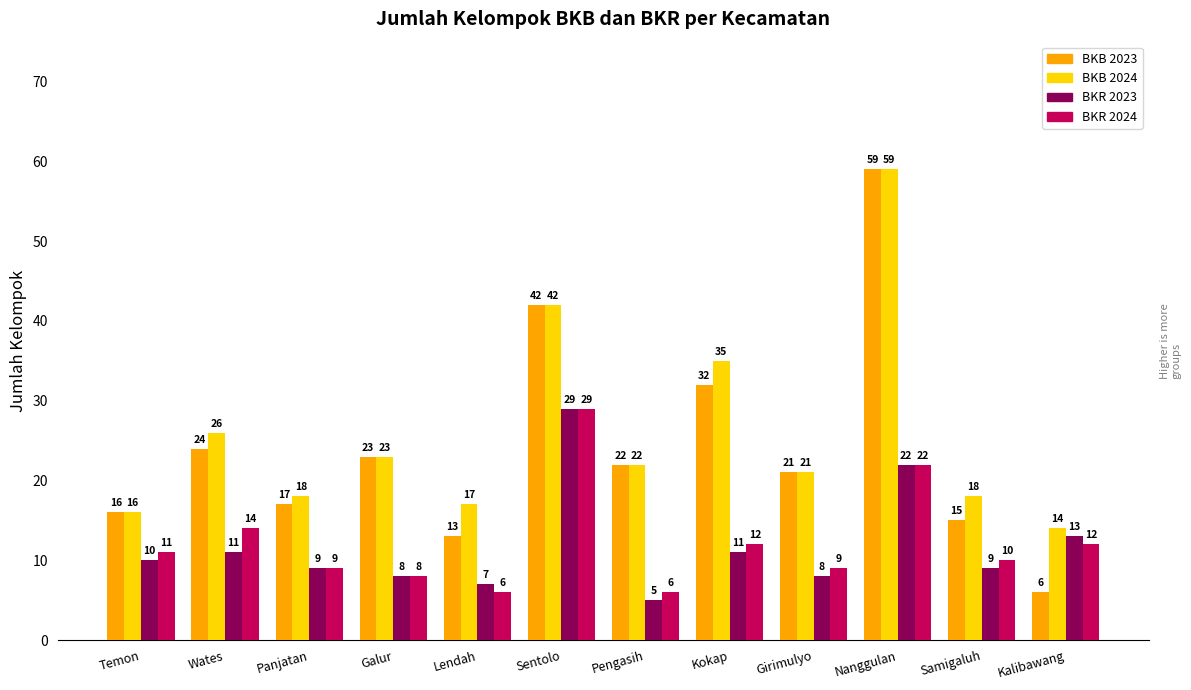

Reading right to left, transcribe all the data shown in this chart.

BKB 2023: Kalibawang=6	Samigaluh=15	Nanggulan=59	Girimulyo=21	Kokap=32	Pengasih=22	Sentolo=42	Lendah=13	Galur=23	Panjatan=17	Wates=24	Temon=16
BKB 2024: Kalibawang=14	Samigaluh=18	Nanggulan=59	Girimulyo=21	Kokap=35	Pengasih=22	Sentolo=42	Lendah=17	Galur=23	Panjatan=18	Wates=26	Temon=16
BKR 2023: Kalibawang=13	Samigaluh=9	Nanggulan=22	Girimulyo=8	Kokap=11	Pengasih=5	Sentolo=29	Lendah=7	Galur=8	Panjatan=9	Wates=11	Temon=10
BKR 2024: Kalibawang=12	Samigaluh=10	Nanggulan=22	Girimulyo=9	Kokap=12	Pengasih=6	Sentolo=29	Lendah=6	Galur=8	Panjatan=9	Wates=14	Temon=11